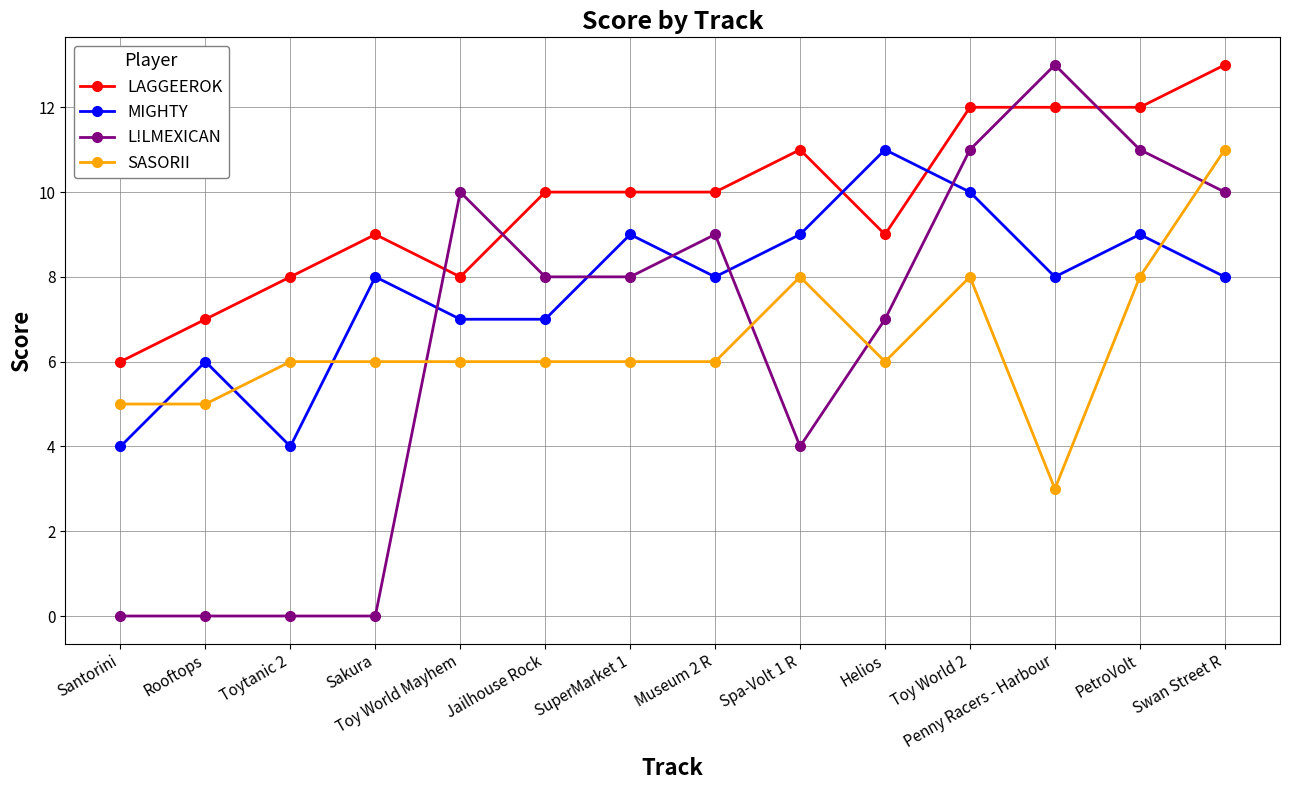

What is the difference between the L!LMEXICAN values at Toy World Mayhem and SuperMarket 1?

2